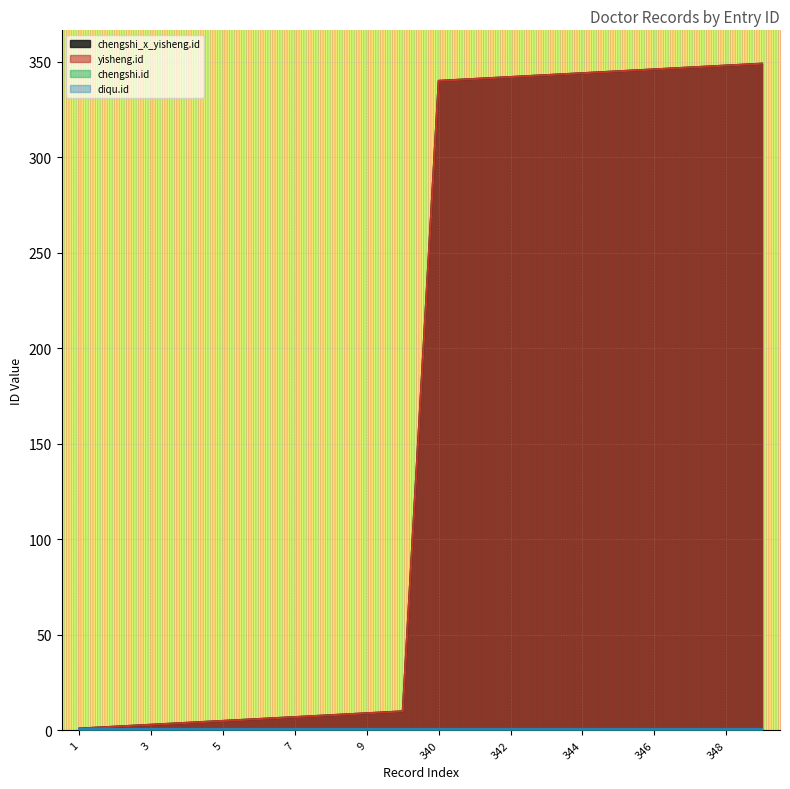

What is the difference between the maximum and minimum values in the chengshi_x_yisheng.id series?

348